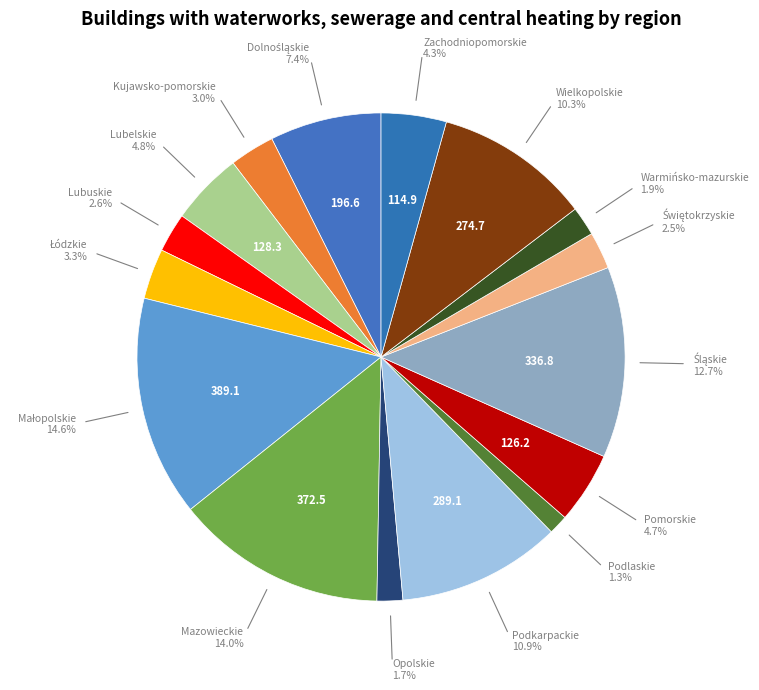

What percentage is the Pomorskie slice, to the nearest percent?

5%